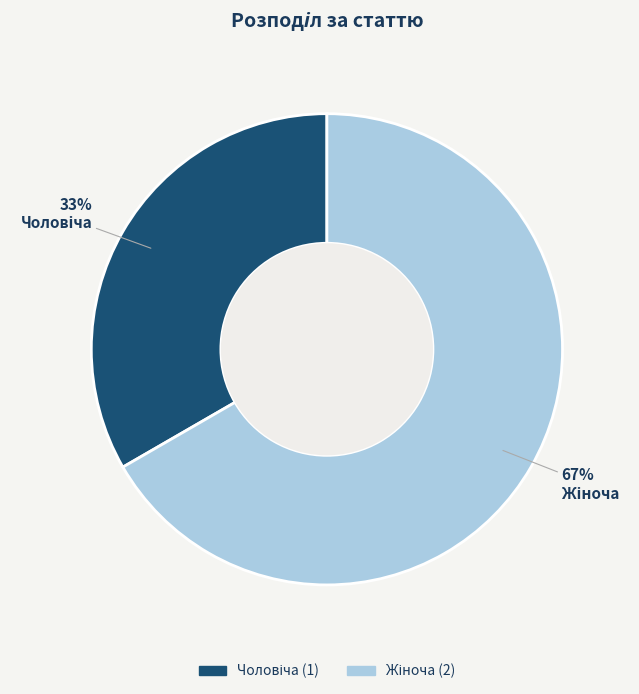

Does any single category account for the majority?

Yes